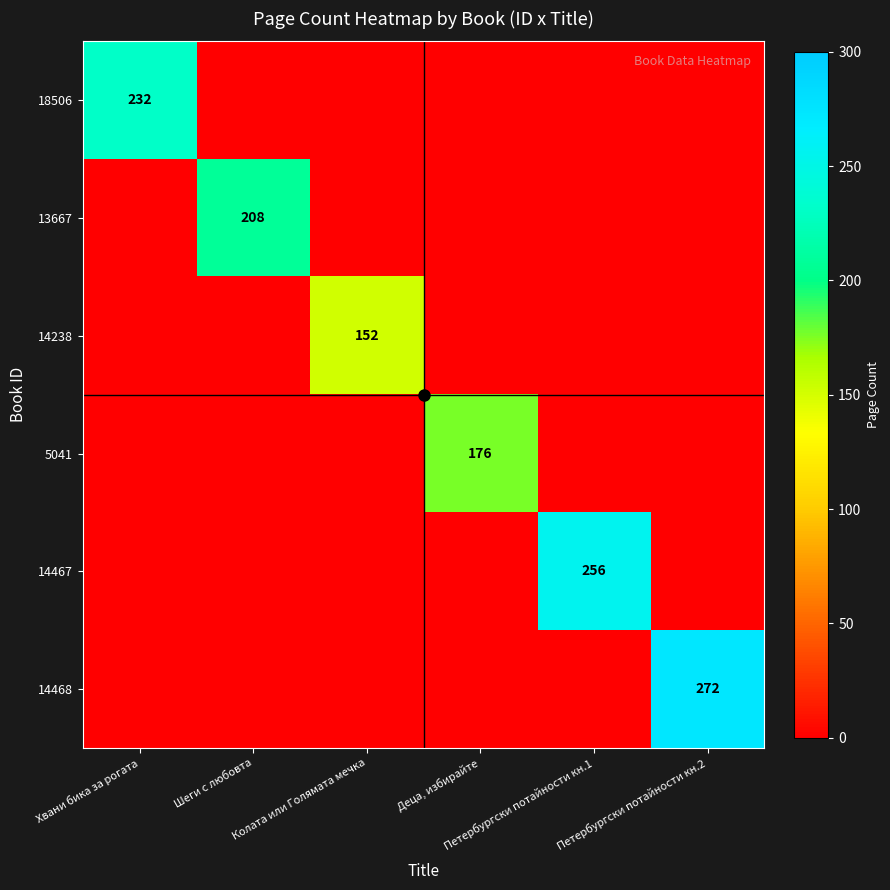

Which series has the widest spread of values?

14468